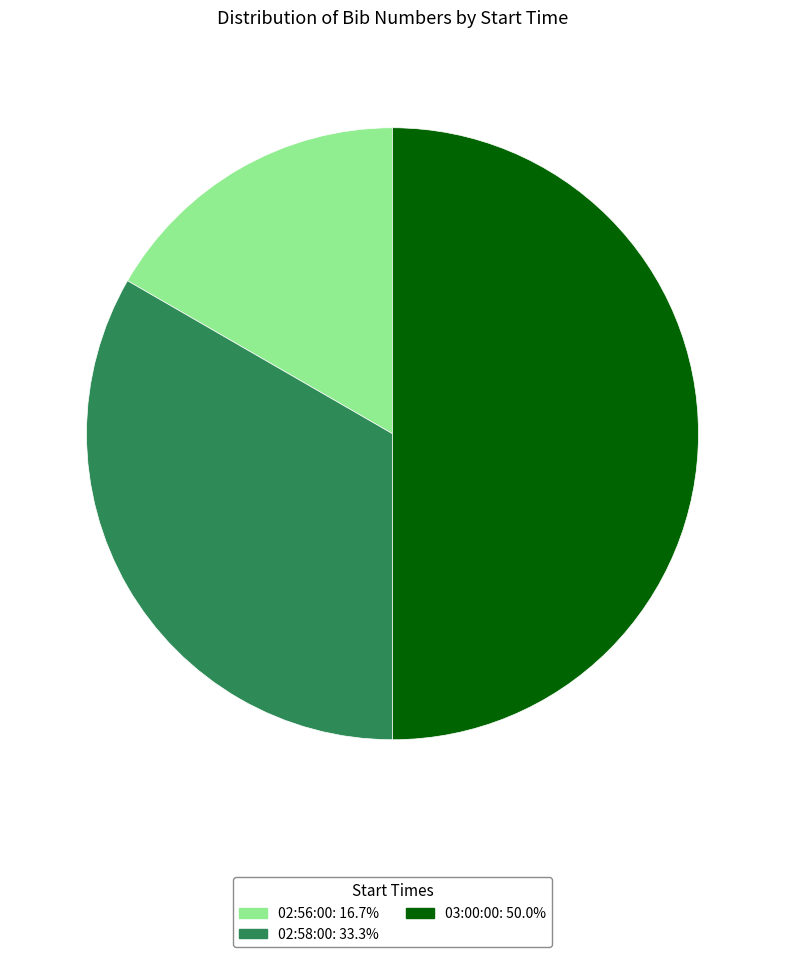

Is 02:56:00: 16.7% the majority of the pie?

No